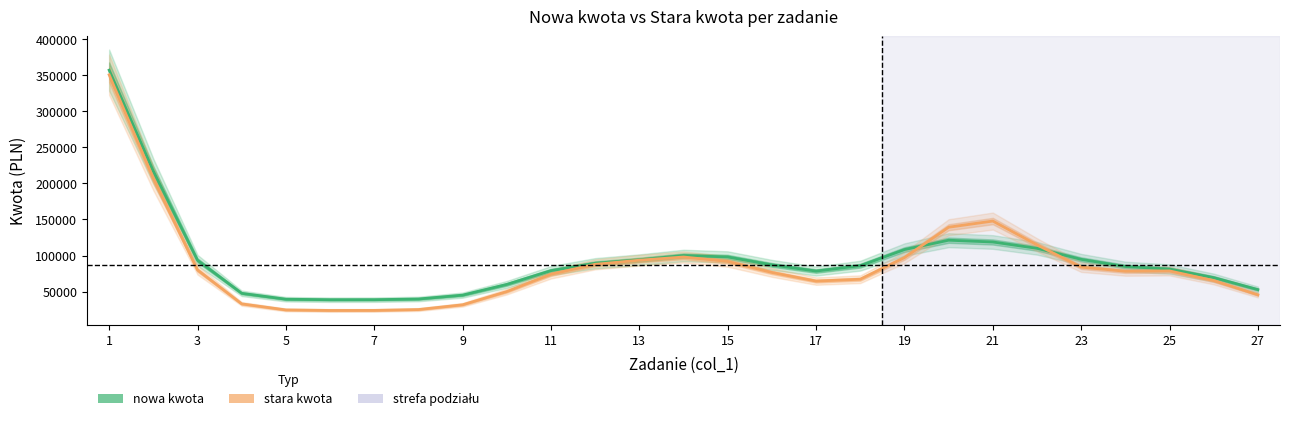

What is the average value of the stara kwota series?

87139.8